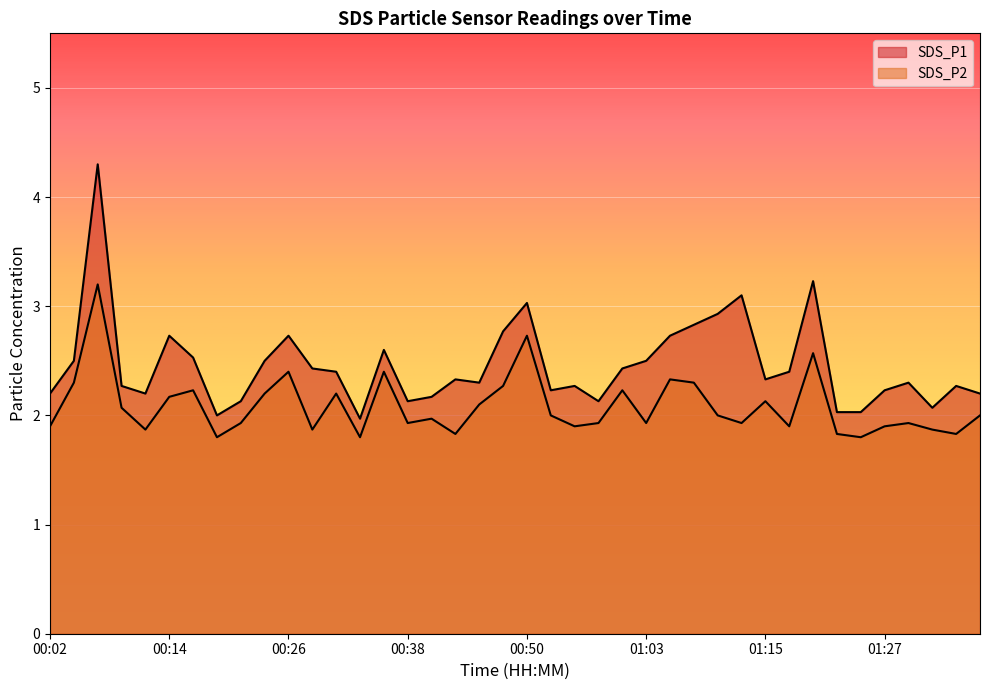

Is it true that SDS_P2 equals 1.8 at 00:33?

True